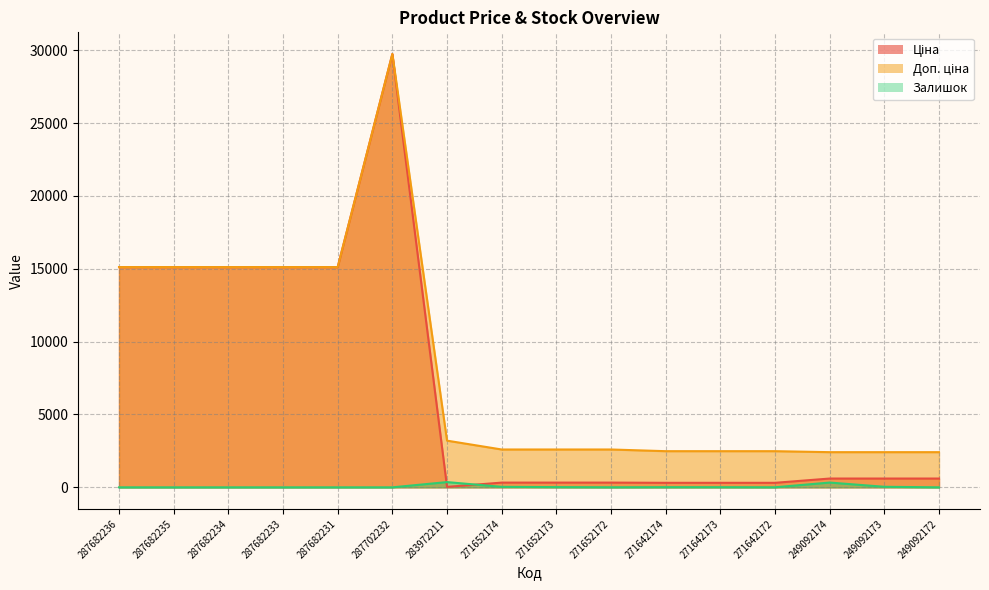

True or false: Доп. ціна and Залишок intersect in this chart.

False